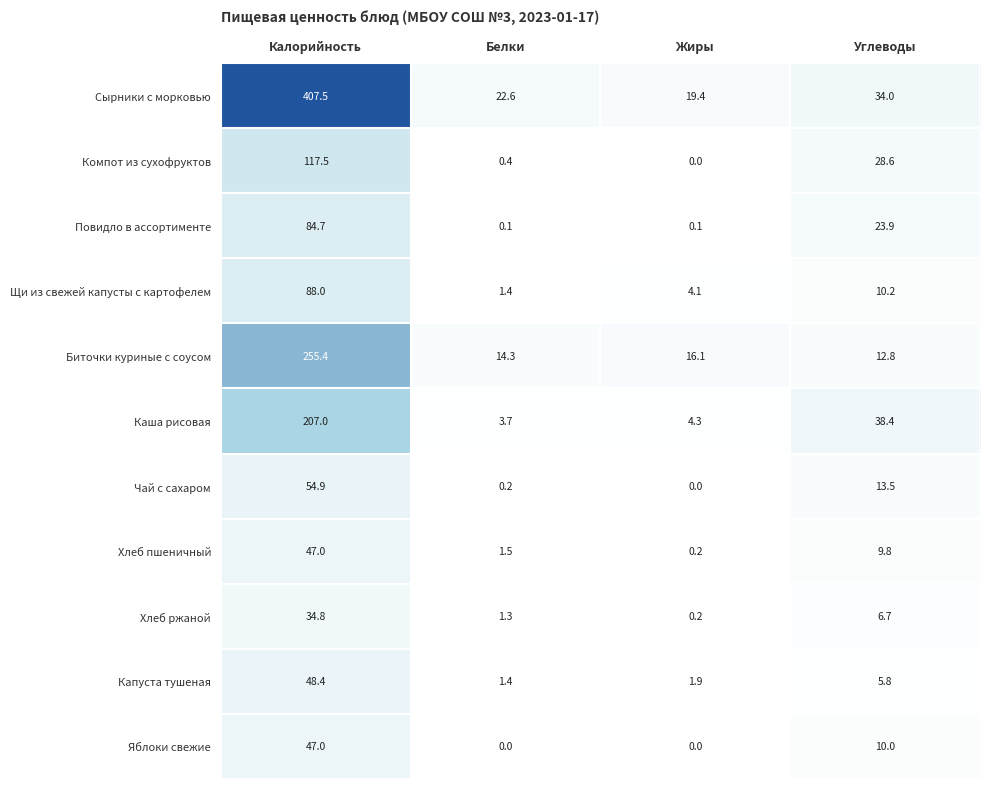

Which series has the largest range (max minus min)?

Сырники с морковью